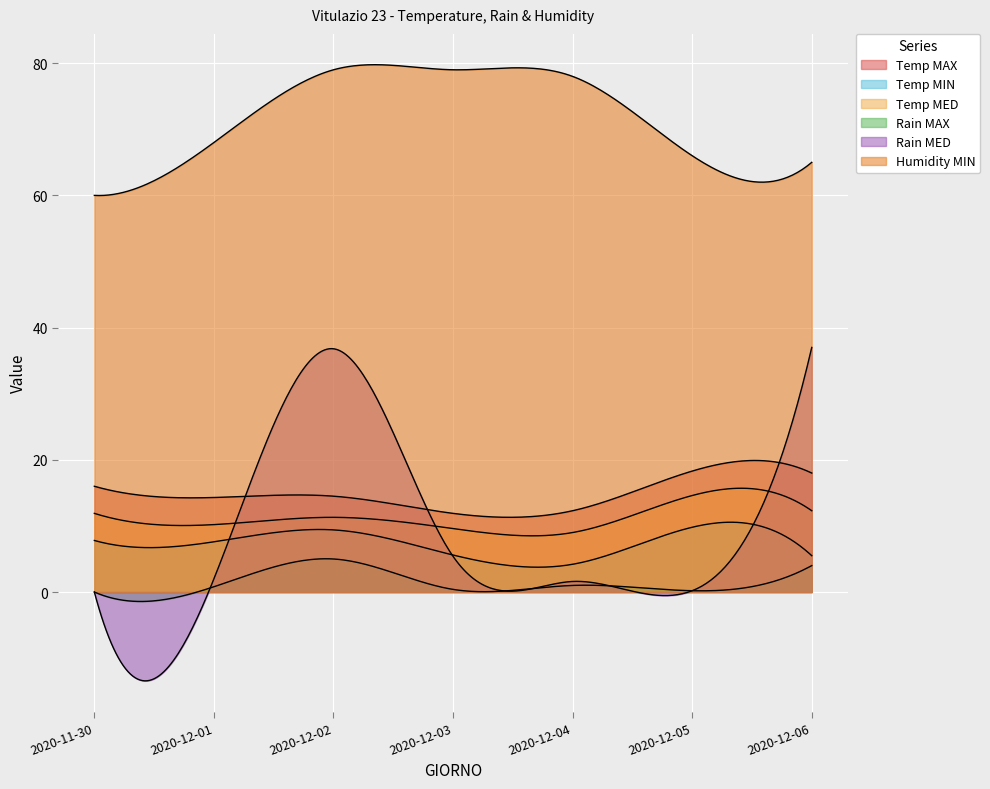

At which label does Temp MED reach its peak?

2020-12-05